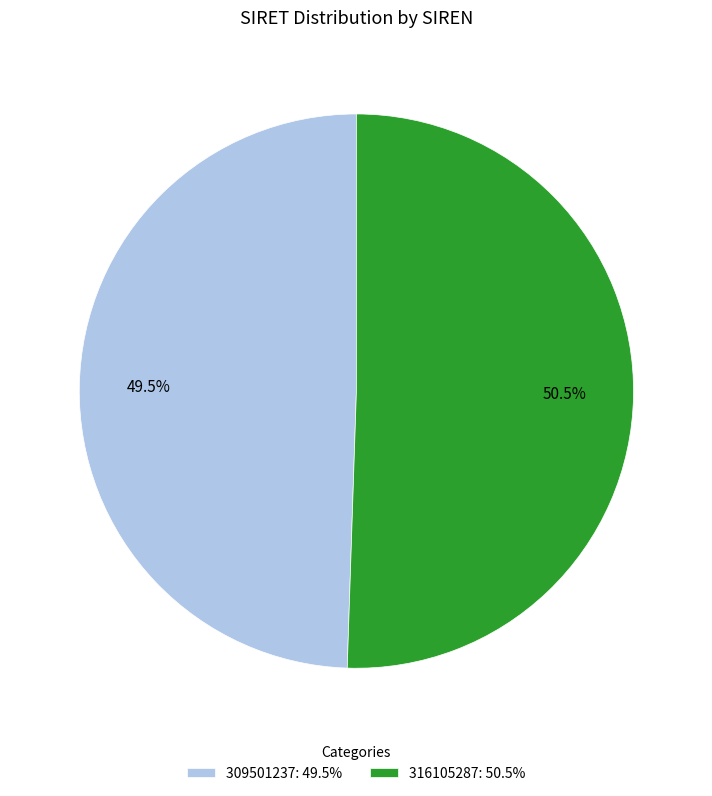

Does 316105287: 50.5% represent more than half of the total?

Yes